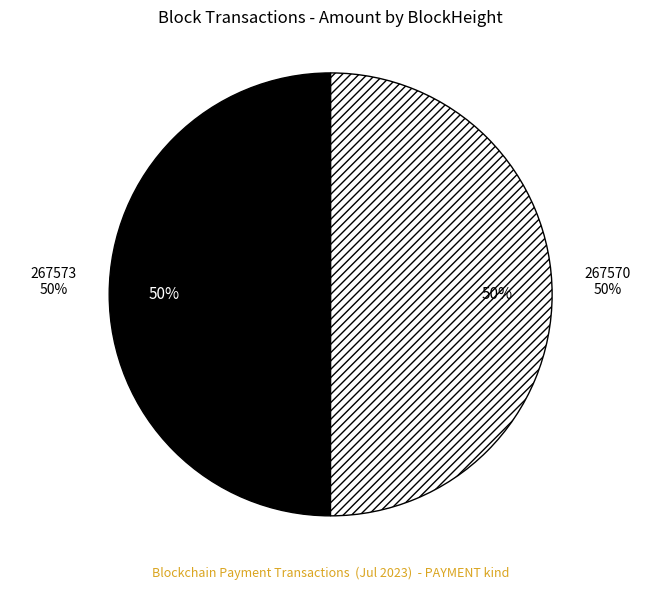

What is the total percentage of 267573 and 267570?

100.0%